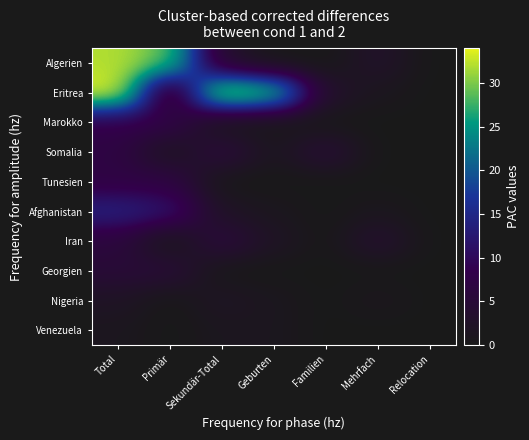

Reading left to right, transcribe all the data shown in this chart.

Algerien: Total=32	Primär=29	Sekundär-Total=3	Geburten=0	Familien=0	Mehrfach=3	Relocation=0
Eritrea: Total=34	Primär=1	Sekundär-Total=33	Geburten=29	Familien=3	Mehrfach=1	Relocation=0
Marokko: Total=8	Primär=8	Sekundär-Total=0	Geburten=0	Familien=0	Mehrfach=0	Relocation=0
Somalia: Total=7	Primär=1	Sekundär-Total=6	Geburten=1	Familien=5	Mehrfach=0	Relocation=0
Tunesien: Total=7	Primär=7	Sekundär-Total=0	Geburten=0	Familien=0	Mehrfach=0	Relocation=0
Afghanistan: Total=14	Primär=12	Sekundär-Total=2	Geburten=1	Familien=0	Mehrfach=1	Relocation=0
Iran: Total=6	Primär=0	Sekundär-Total=6	Geburten=2	Familien=0	Mehrfach=4	Relocation=0
Georgien: Total=5	Primär=5	Sekundär-Total=0	Geburten=0	Familien=0	Mehrfach=0	Relocation=0
Nigeria: Total=2	Primär=0	Sekundär-Total=2	Geburten=1	Familien=0	Mehrfach=1	Relocation=0
Venezuela: Total=1	Primär=0	Sekundär-Total=1	Geburten=1	Familien=0	Mehrfach=0	Relocation=0